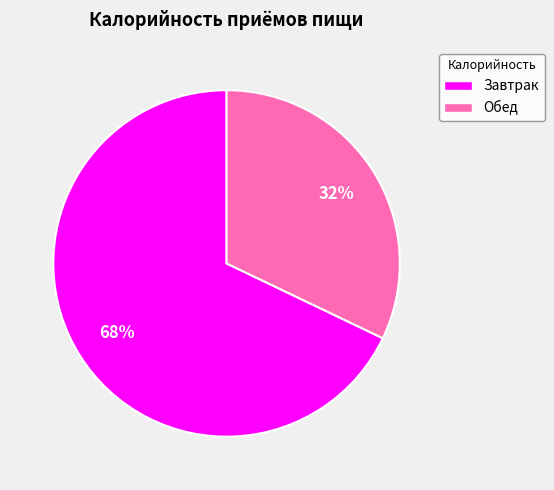

Between Обед and Завтрак, which is larger?

Завтрак